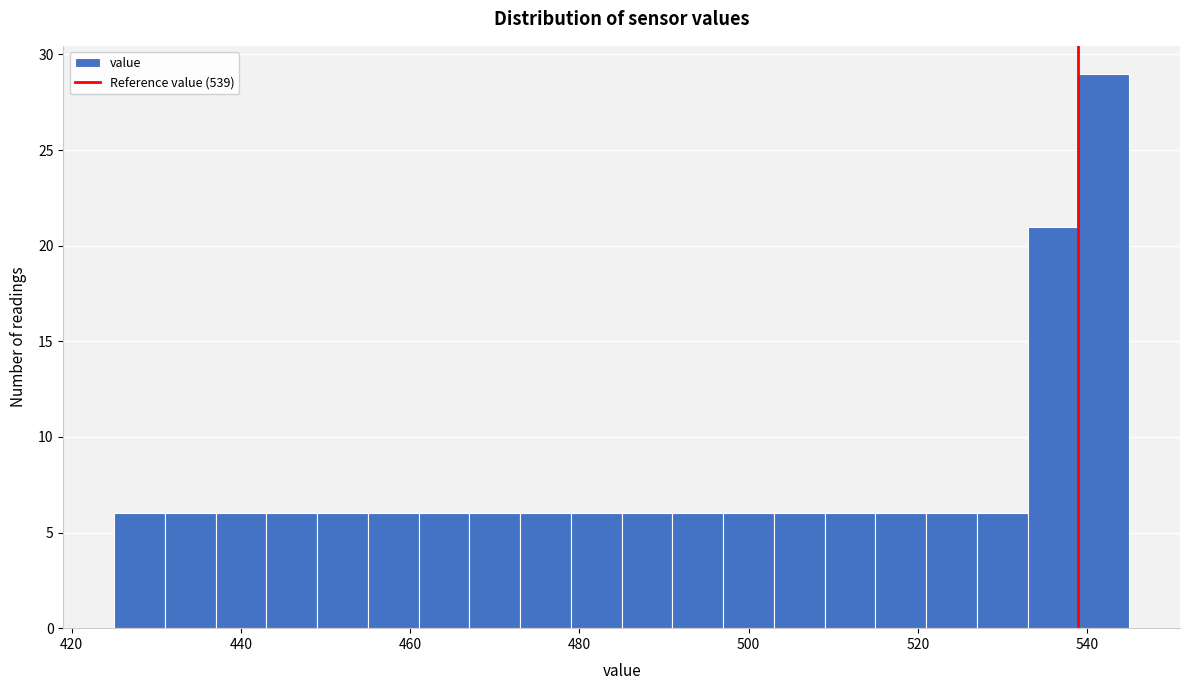

Around what value on the x-axis is the tallest bar? Give the approximate position of its centre, as read against the axis.

542